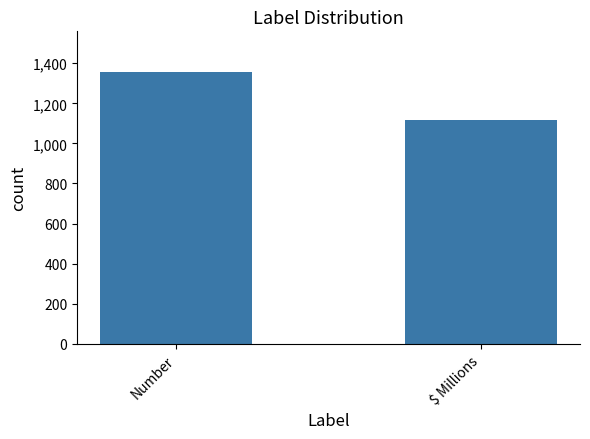

What is the label of the 1st bar from the right?

$ Millions